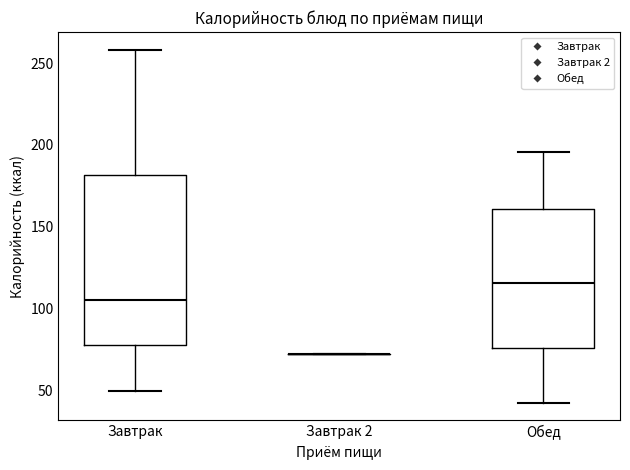

Comparing the boxes themselves (not the whiskers), which one is the tallest?

Завтрак